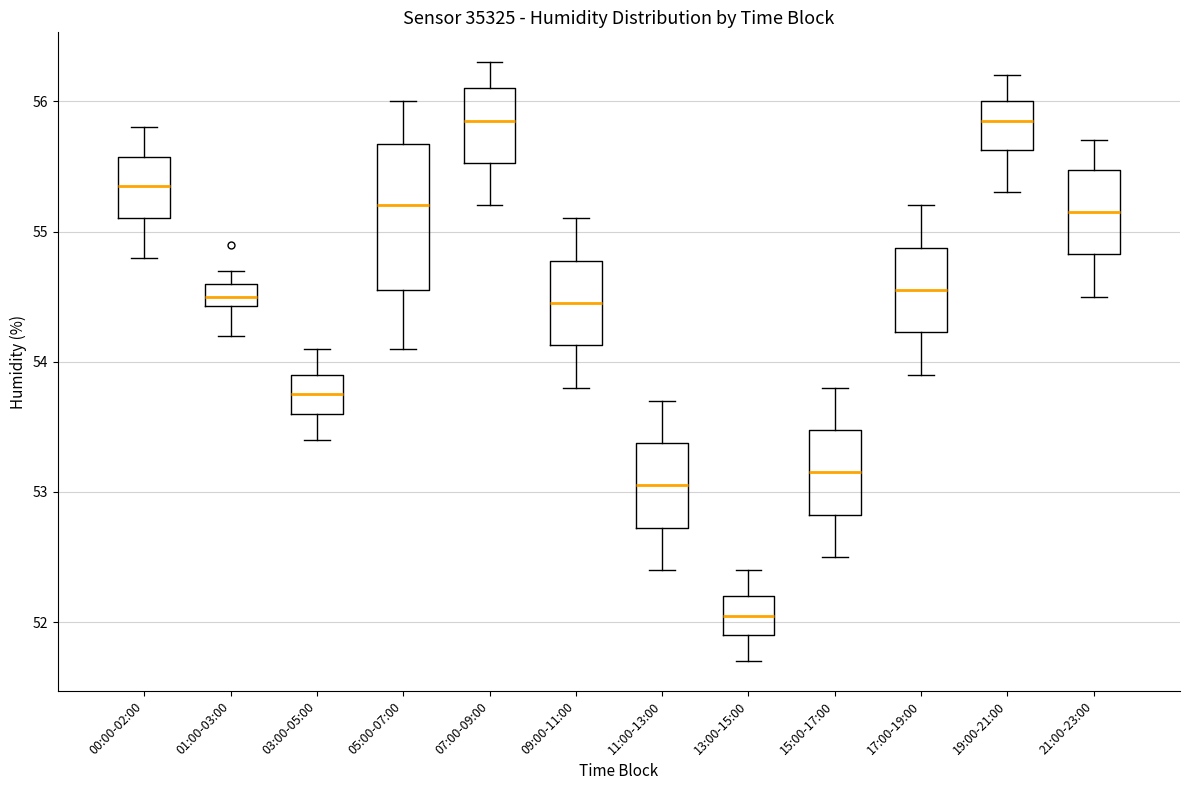

Which box has the lowest median line?

13:00-15:00